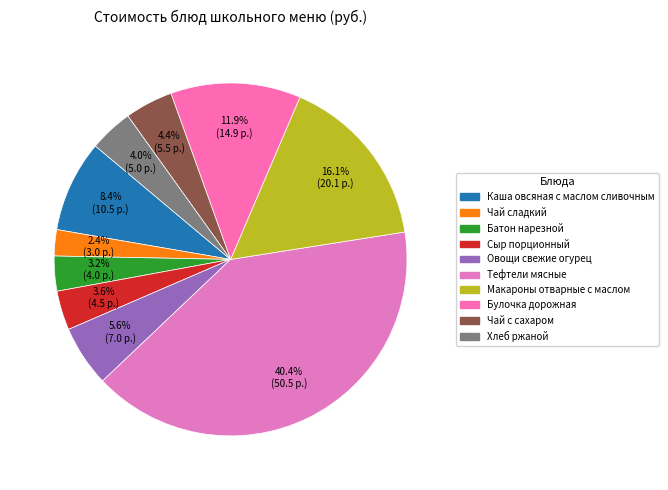

How many segments does this pie chart have?

10